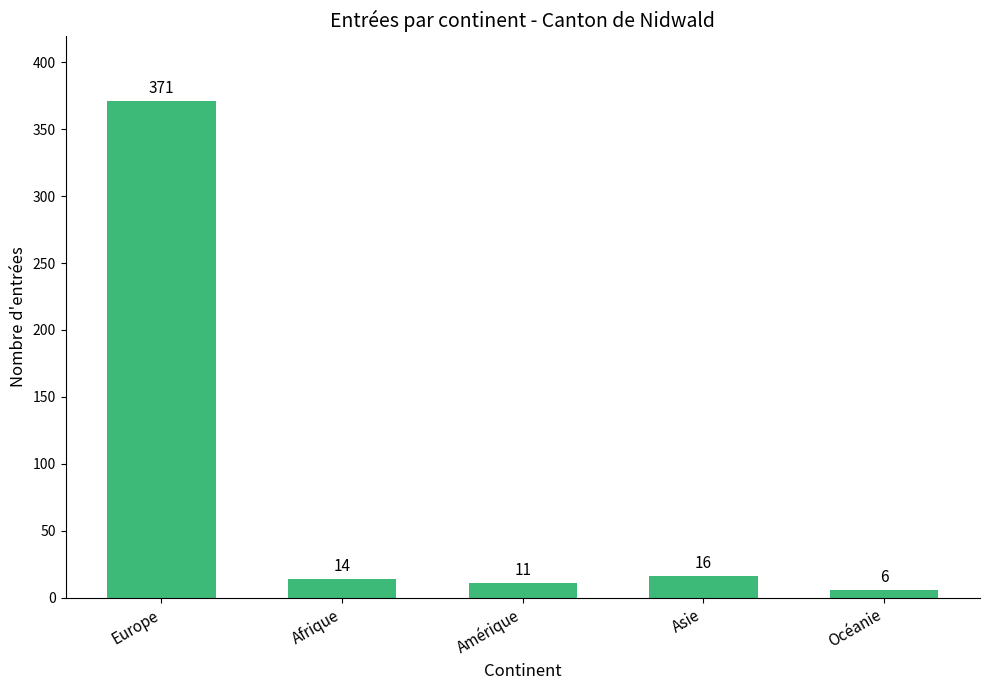

What is the difference between the maximum and minimum values?

365